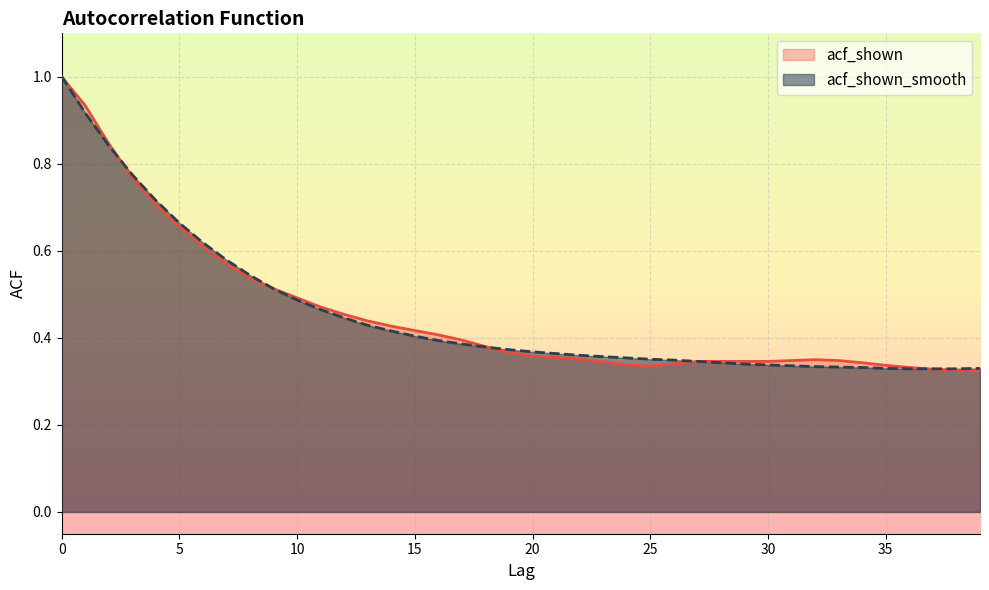

What is the average value of the acf_shown_smooth series?

0.5